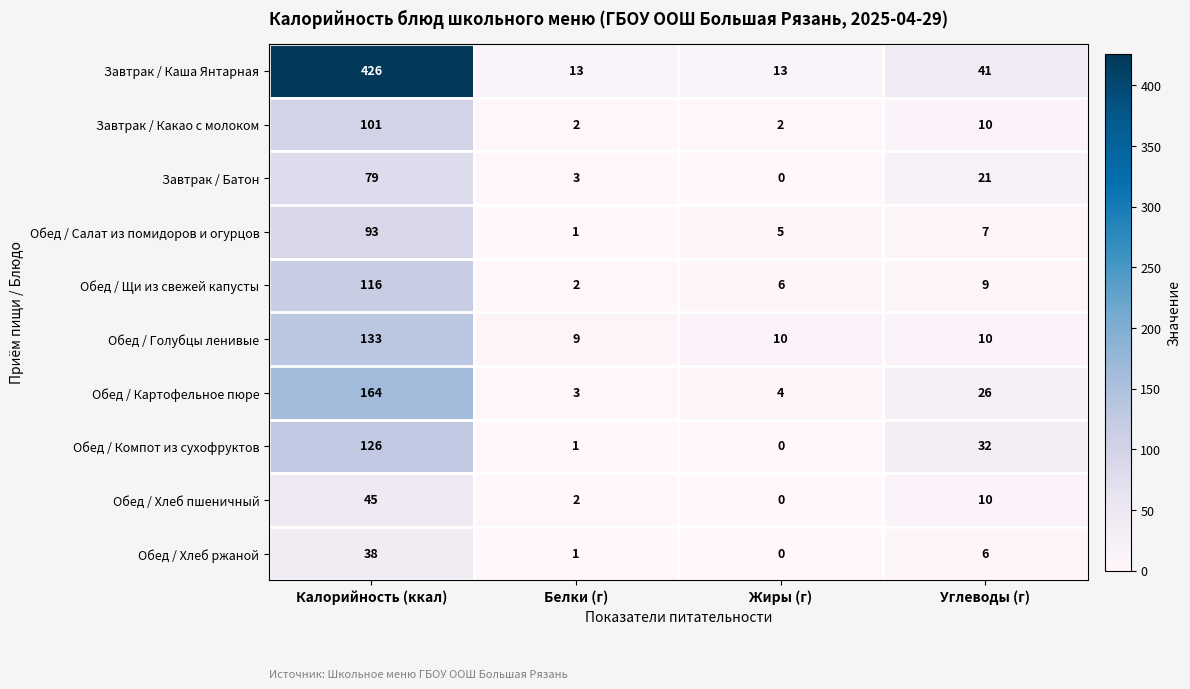

What is the difference between the second highest and minimum values in the Обед / Хлеб ржаной series?

6